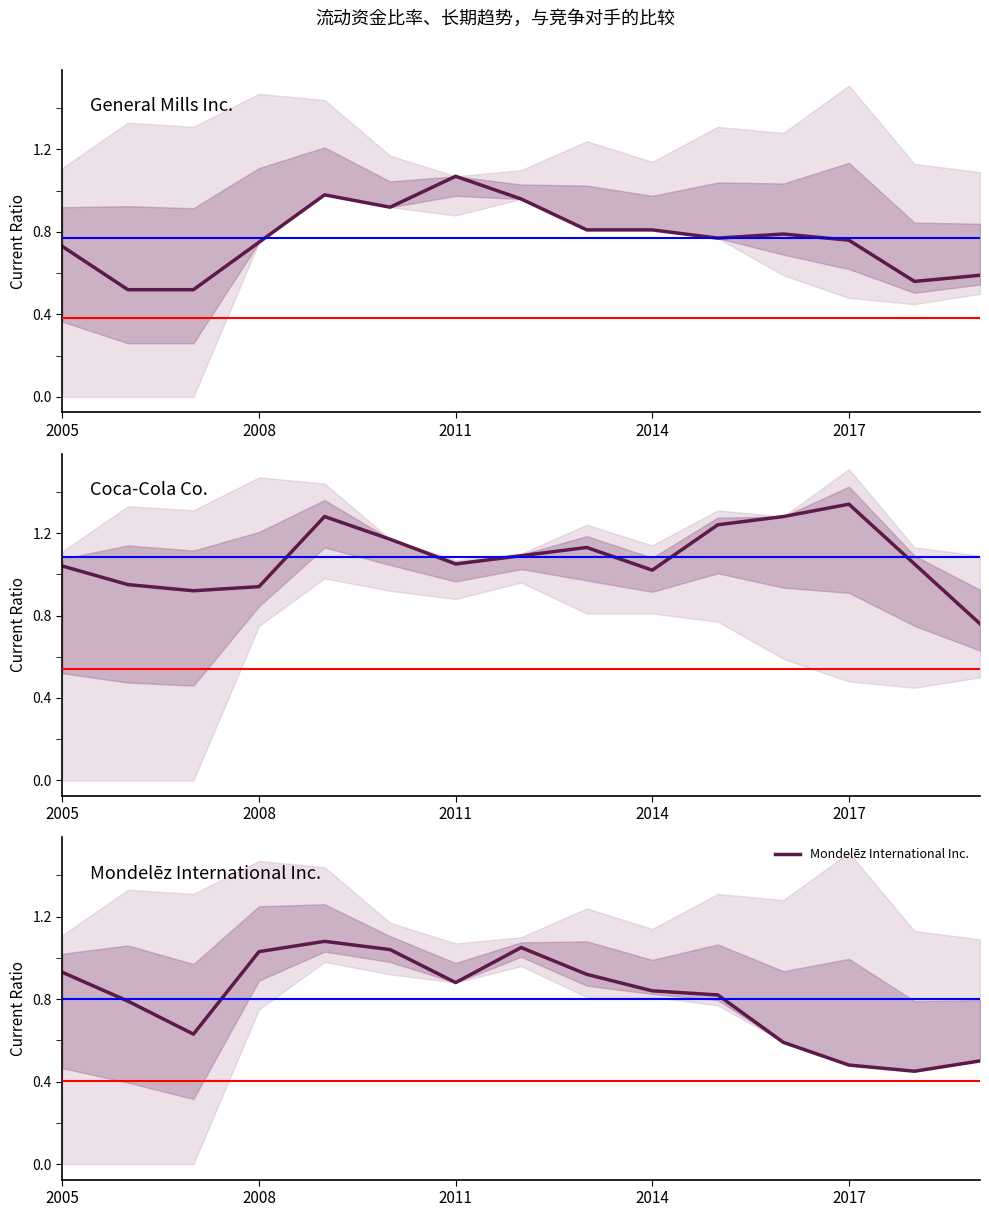

Which series has the largest total across all categories?

Coca-Cola Co.